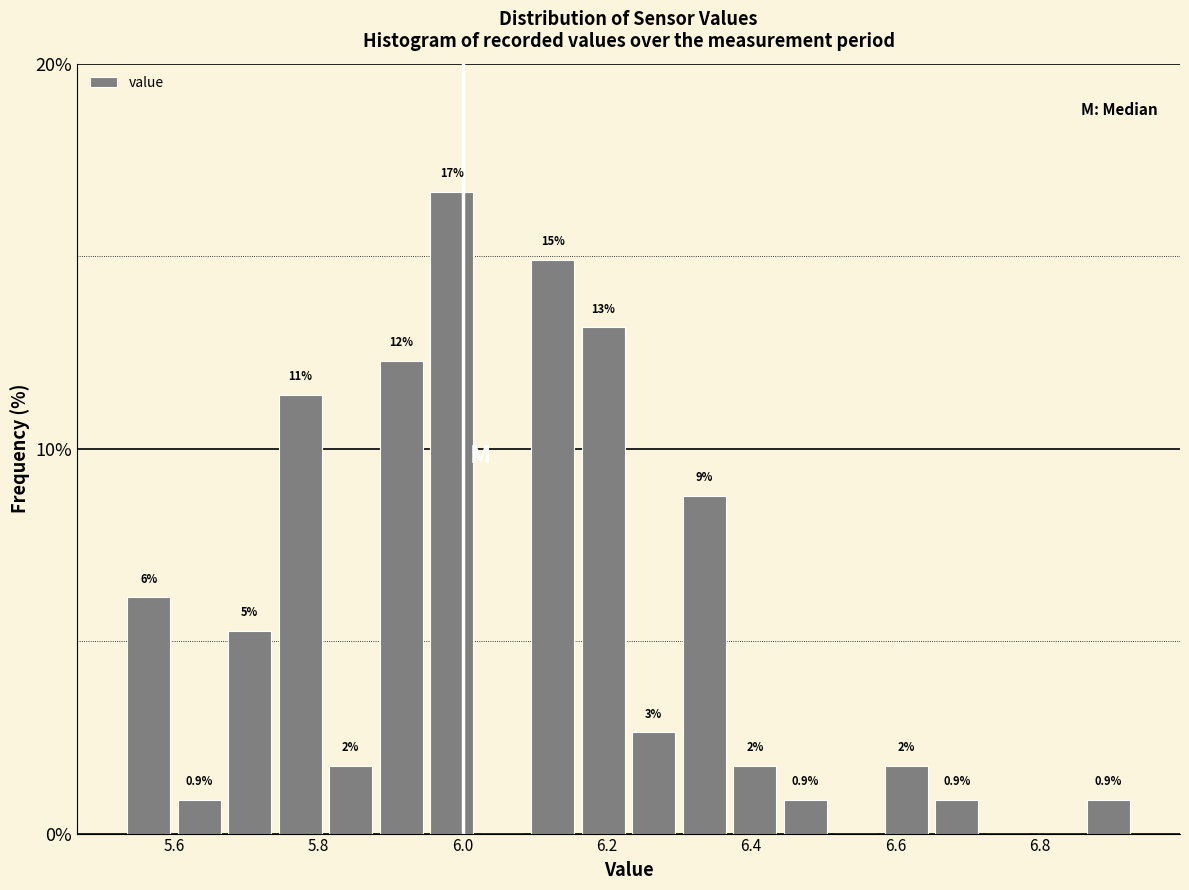

Read against the x-axis, roughly where is the centre of the tallest bar?

5.98